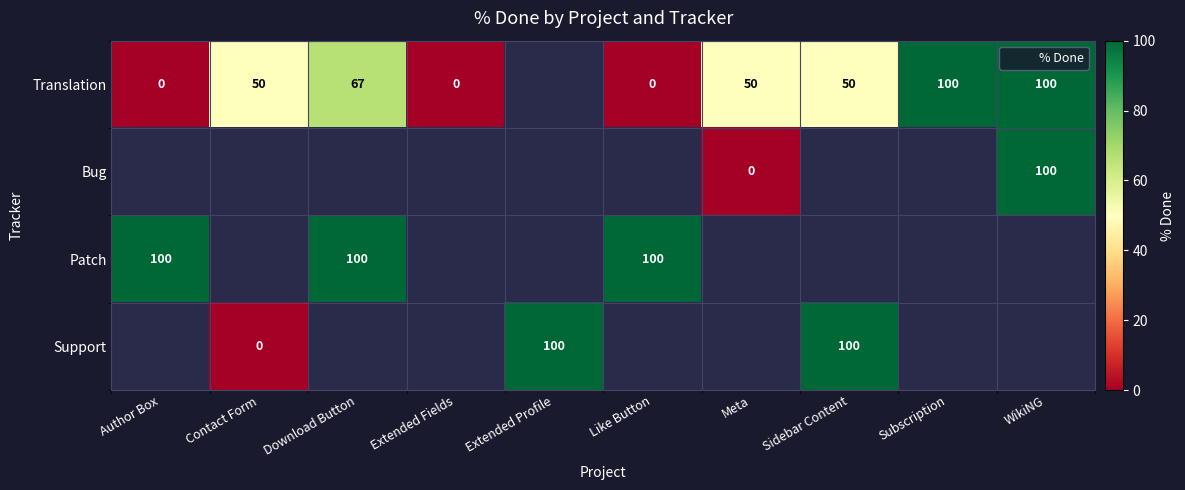

At how many categories does at least one series exceed 67?

7